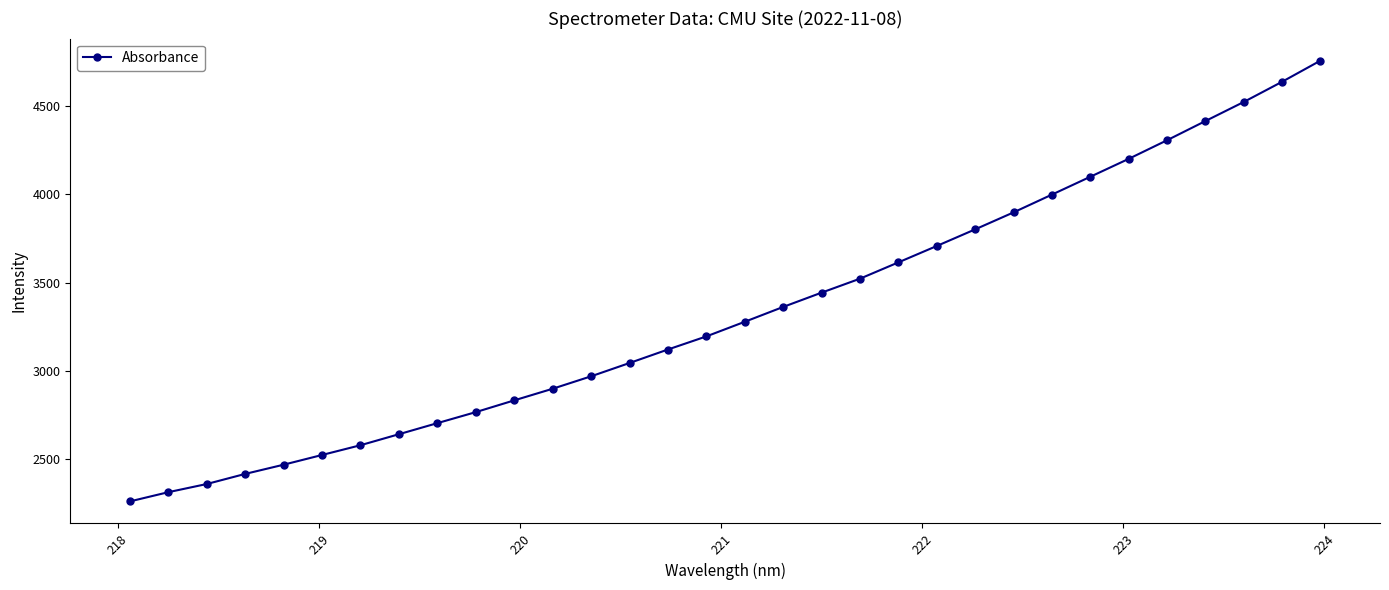

True or false: there are more than 2 points higher than both neighbors.

False